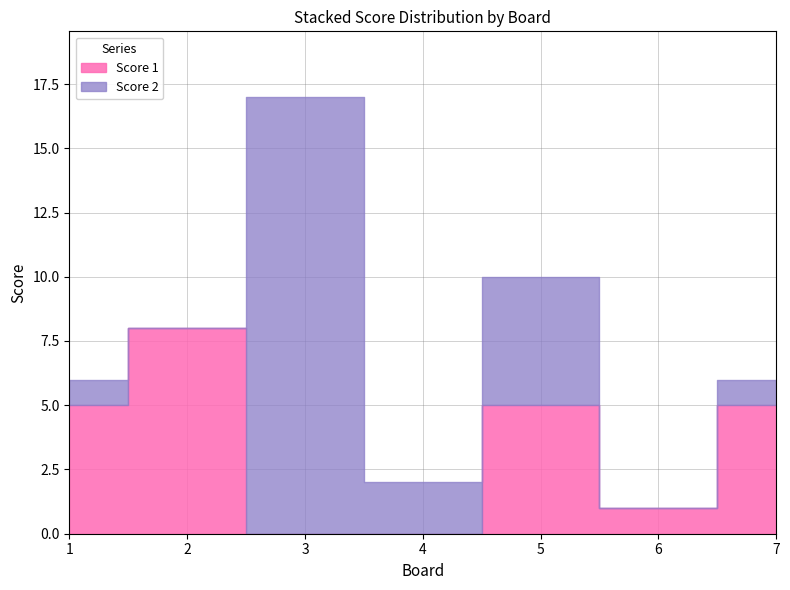

What is the average value of the Score 1 series?

3